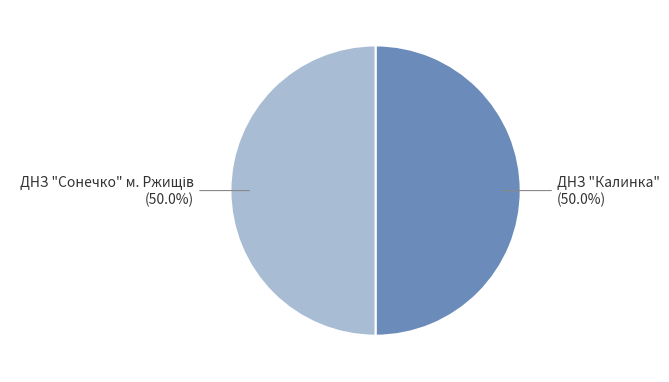

How many slices are in this pie chart?

2